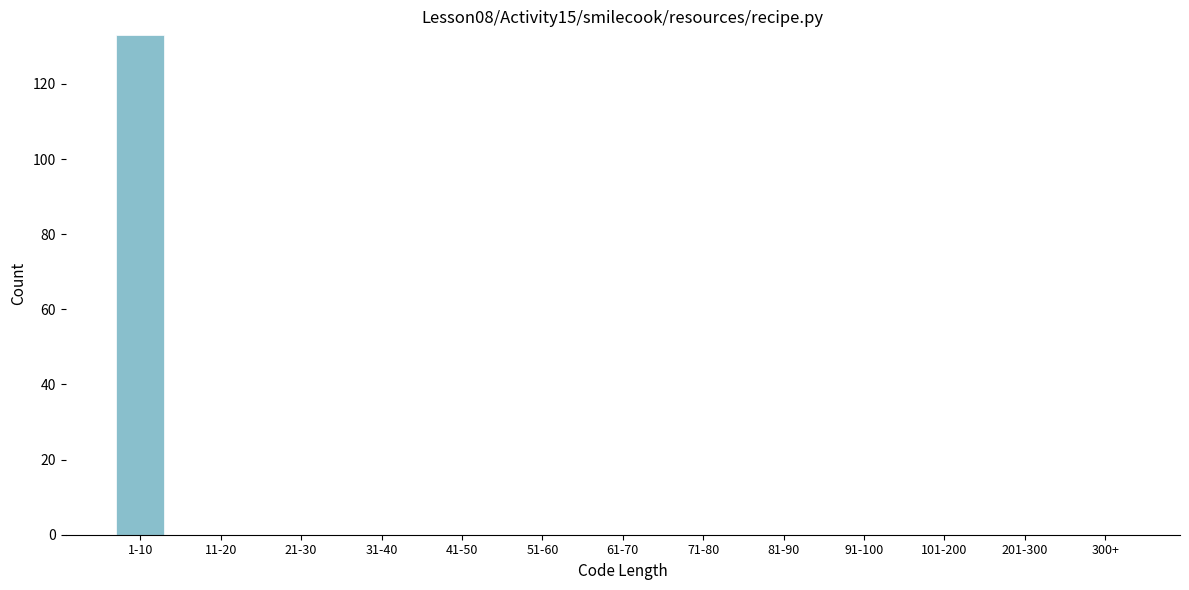

Reading left to right, transcribe all the data shown in this chart.

1-10=133	11-20=0	21-30=0	31-40=0	41-50=0	51-60=0	61-70=0	71-80=0	81-90=0	91-100=0	101-200=0	201-300=0	300+=0